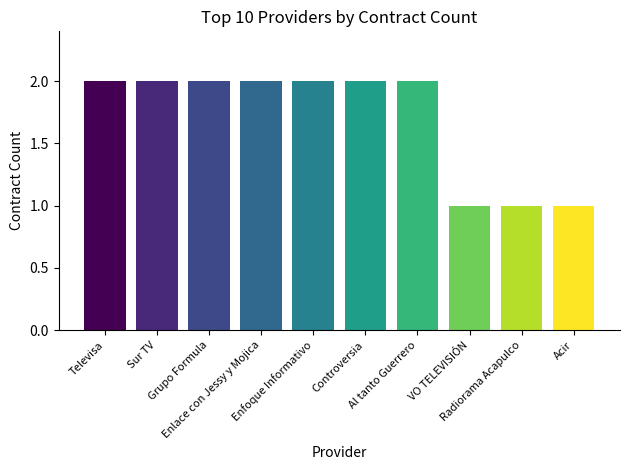

What is the sum of all values?

17